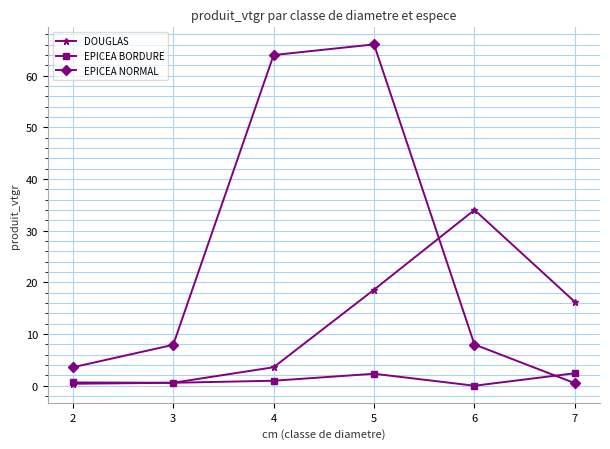

Is this an area chart (filled region under the line)?

No